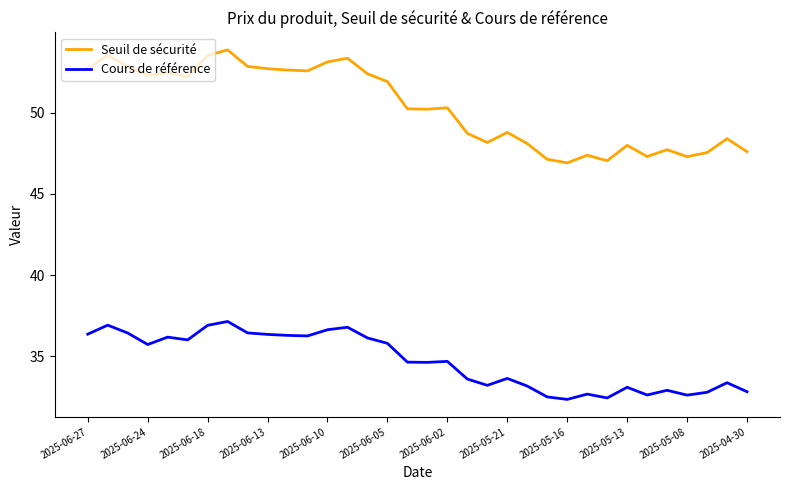

In Cours de référence, how many points are higher than both neighbors (excluding endpoints)?

10